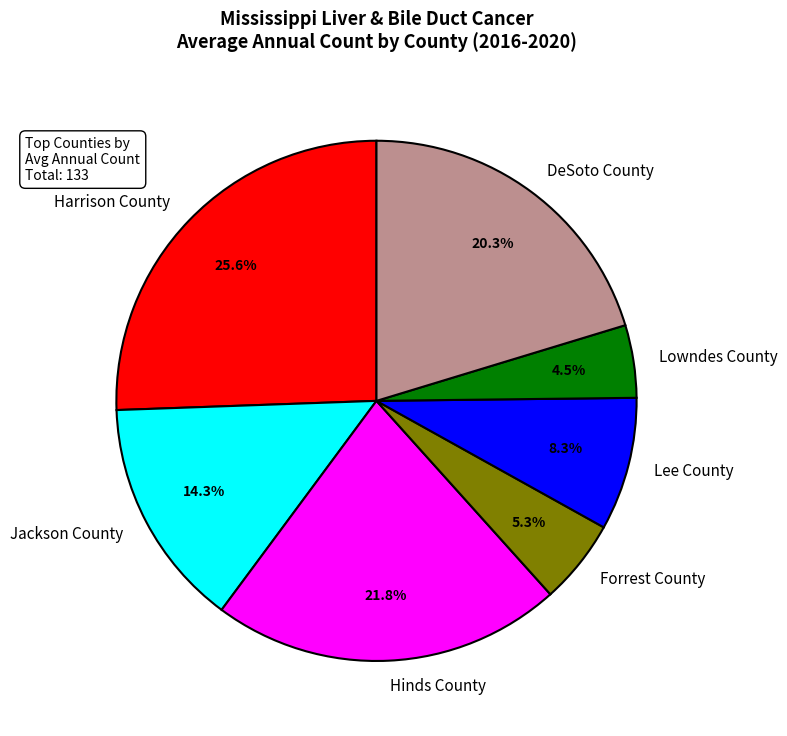

To the nearest percent, what is the average slice percentage?

14%